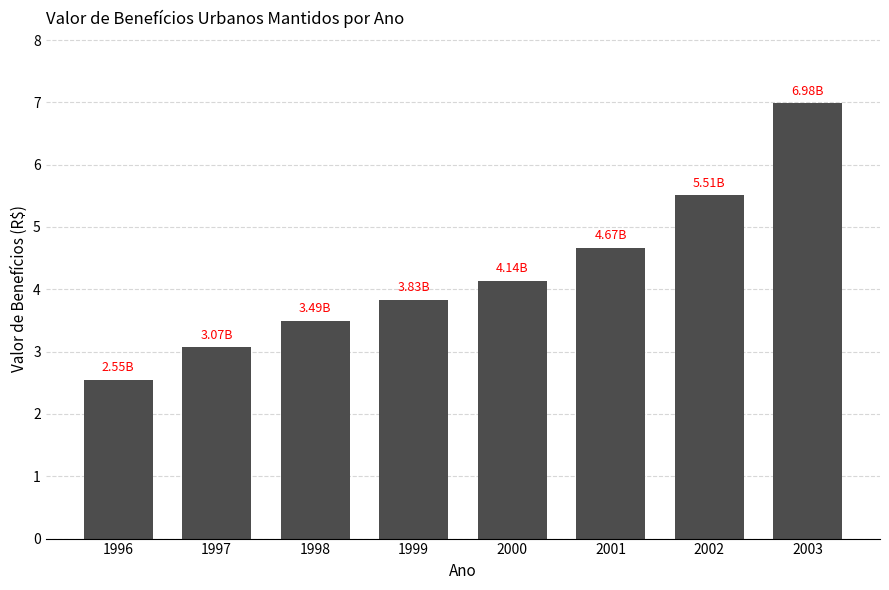

What is the approximate value at 1996?

2.6